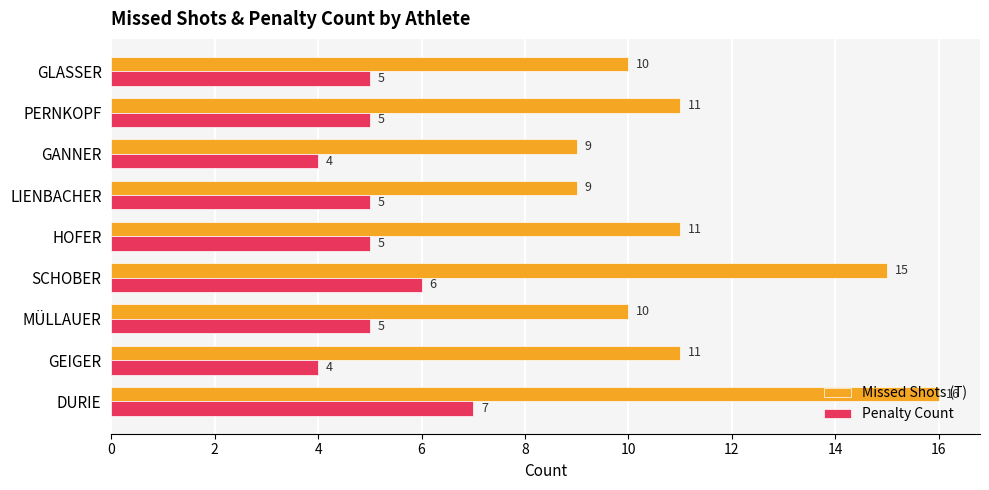

At which category is the sum across all series the highest?

DURIE